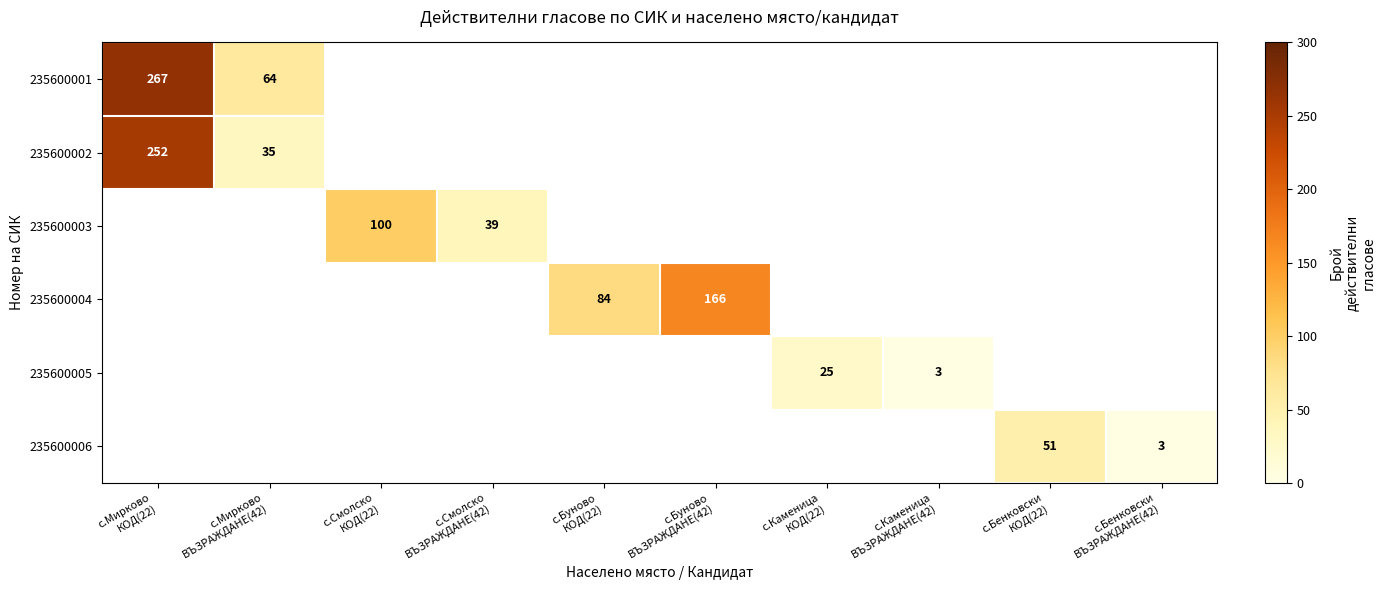

Which has a higher value, с.Каменица
ВЪЗРАЖДАНЕ(42) or с.Мирково
ВЪЗРАЖДАНЕ(42)?

с.Мирково
ВЪЗРАЖДАНЕ(42)